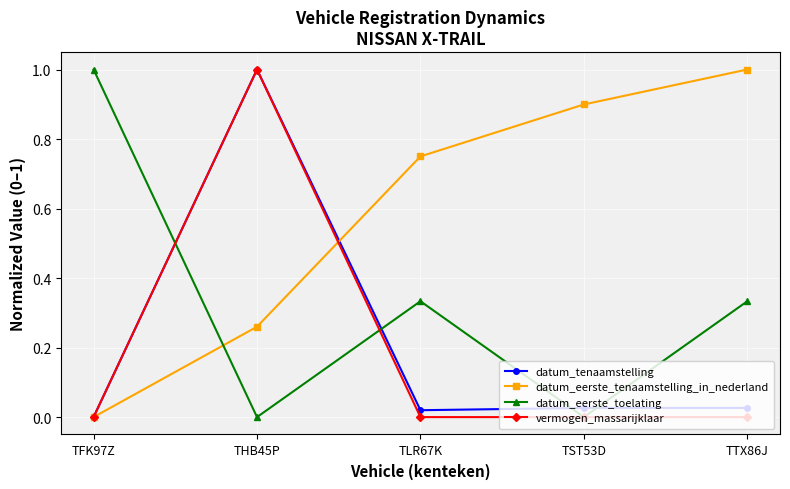

Count the number of categories in the chart.

5